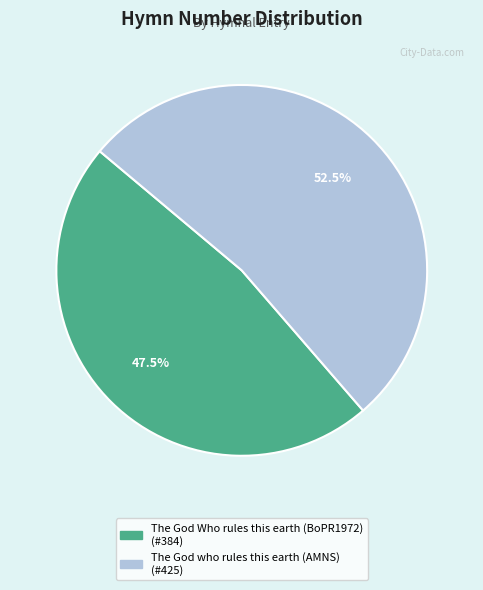

Which slice is the largest?

The God who rules this earth (AMNS)